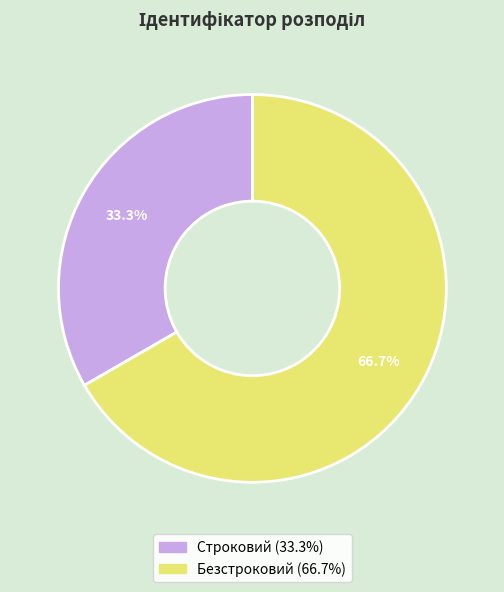

What percentage is the Безстроковий slice, to the nearest percent?

67%